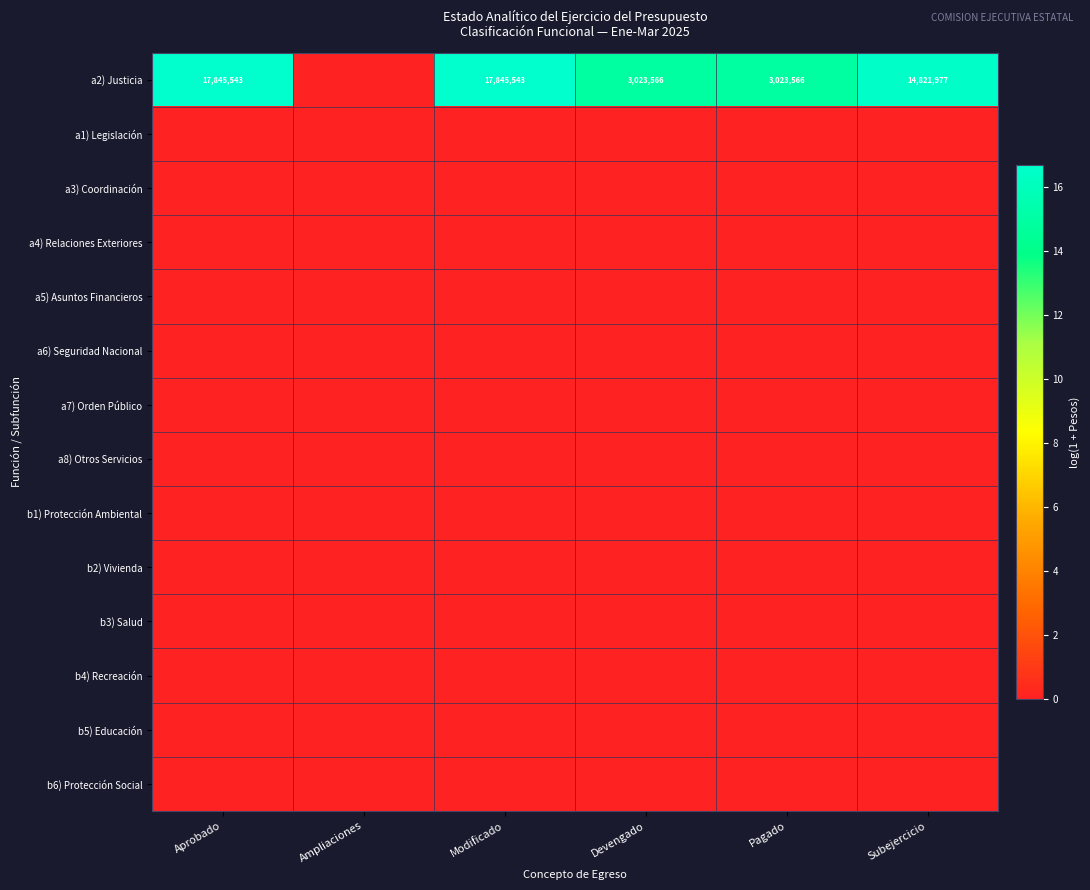

At which label does a2) Justicia first exceed 16?

Aprobado